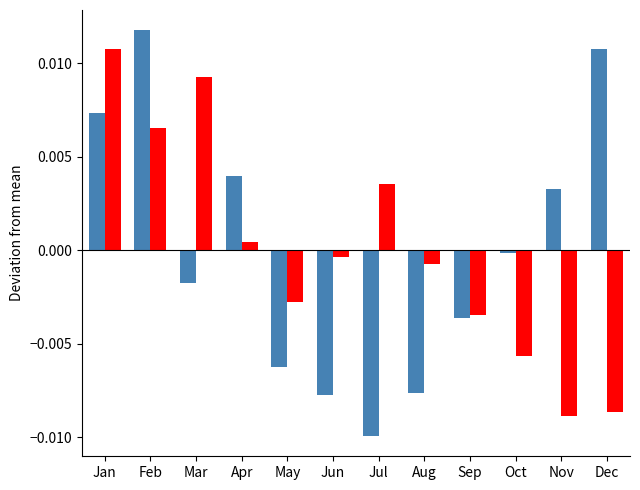

Which label corresponds to the largest value in the chart?

Feb